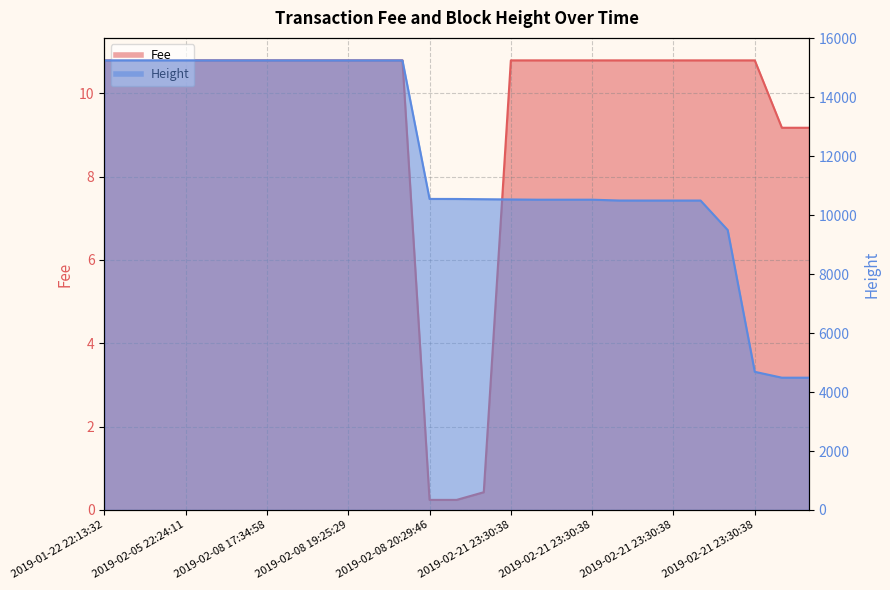

List the series in order of their peak value, lowest first.

Fee, Height